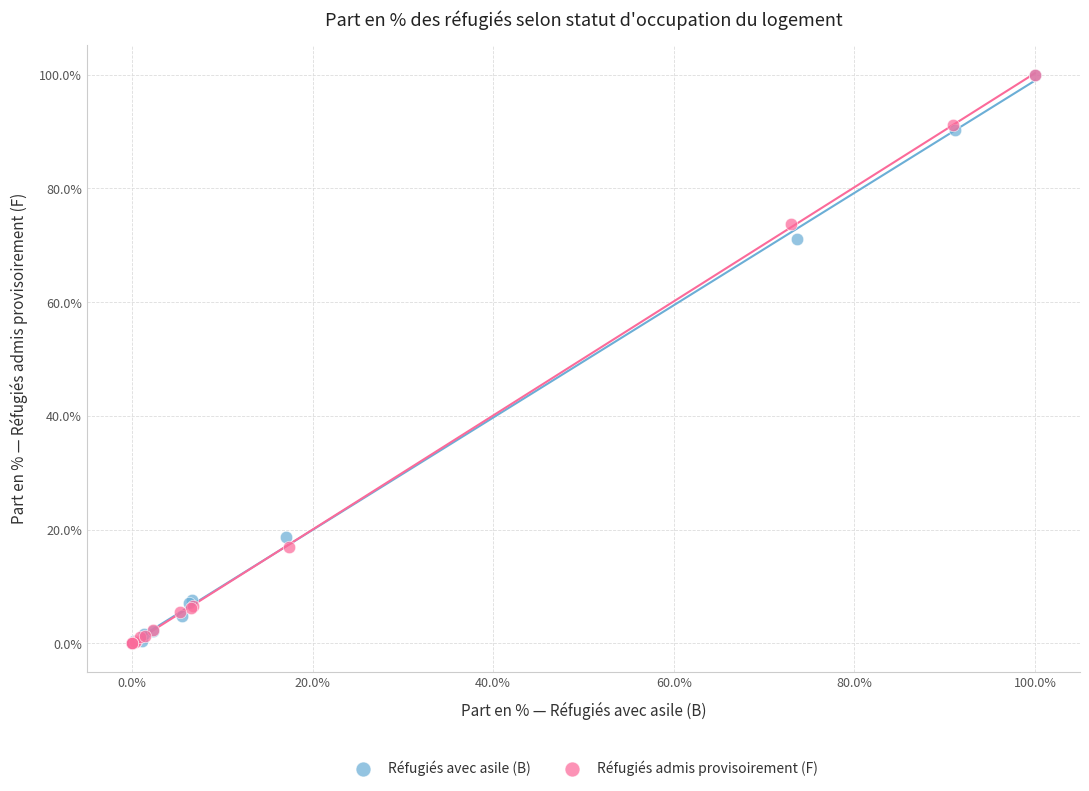

What are all the series names shown in the legend?

Réfugiés avec asile (B), Réfugiés admis provisoirement (F)